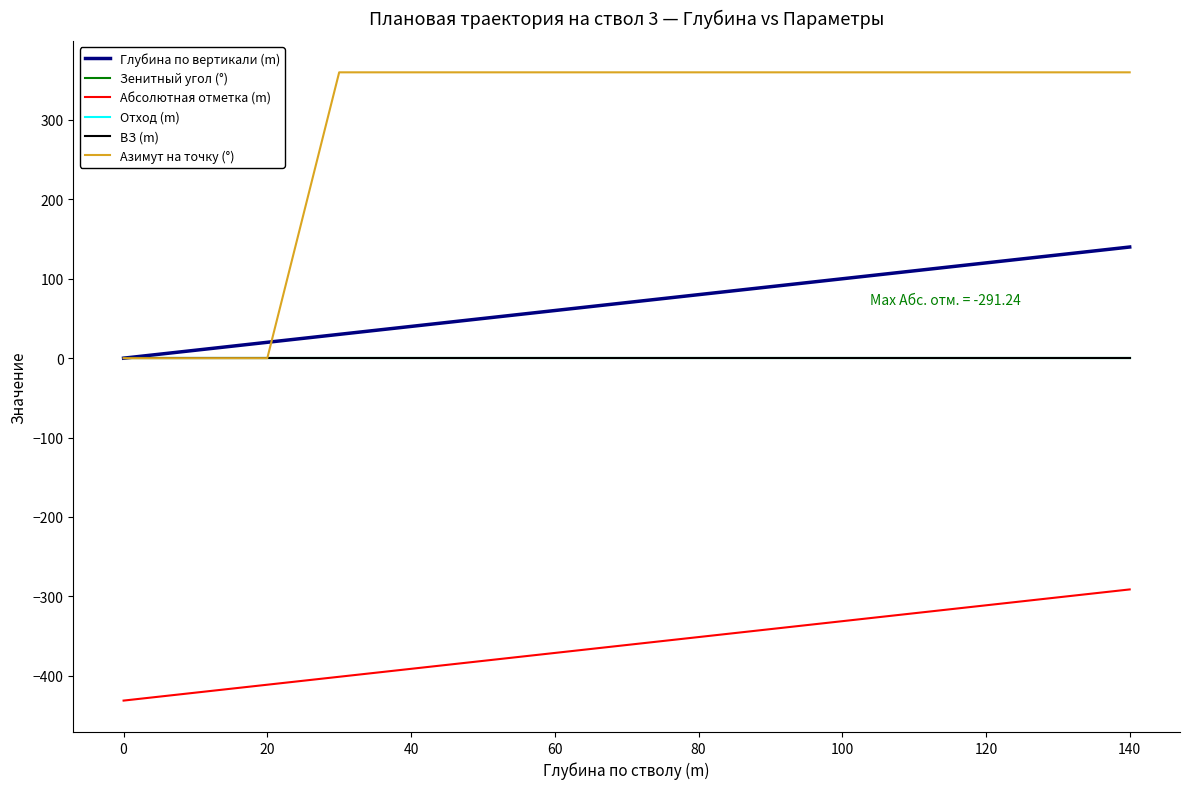

Does the chart display data point markers on the line(s)?

No